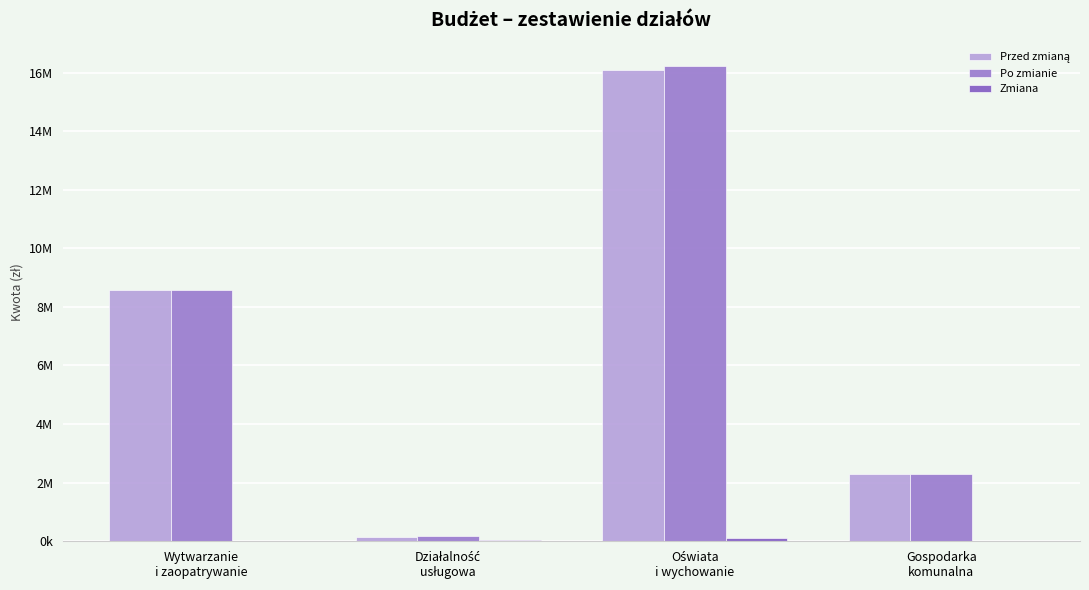

Which label corresponds to the smallest value in the chart?

Wytwarzanie
i zaopatrywanie